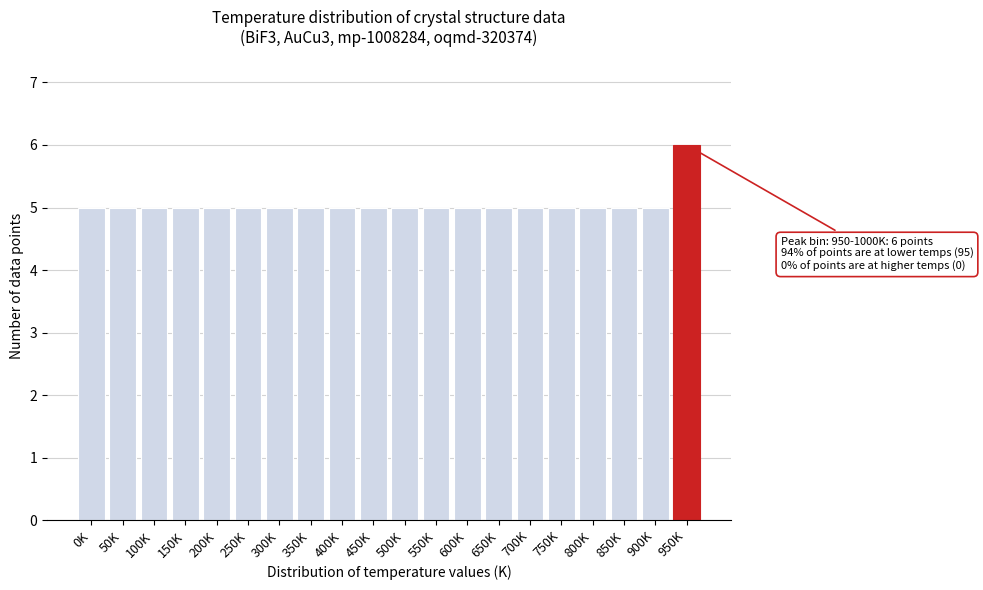

Reading right to left, list all the values displayed in this chart.

950K=6	900K=5	850K=5	800K=5	750K=5	700K=5	650K=5	600K=5	550K=5	500K=5	450K=5	400K=5	350K=5	300K=5	250K=5	200K=5	150K=5	100K=5	50K=5	0K=5